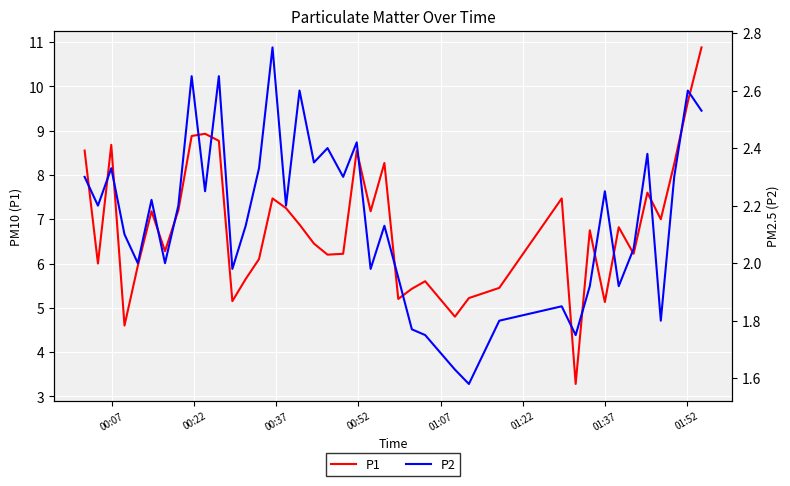

True or false: P1 and P2 cross at least once.

False